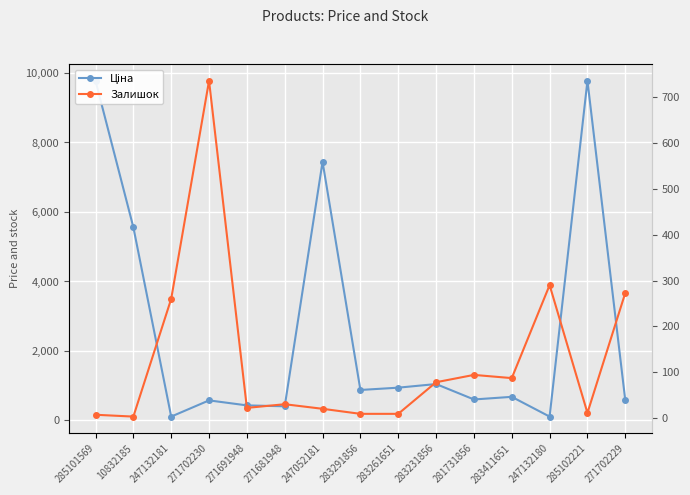

Rank the series at 283291856 from highest to lowest value.

Ціна, Залишок